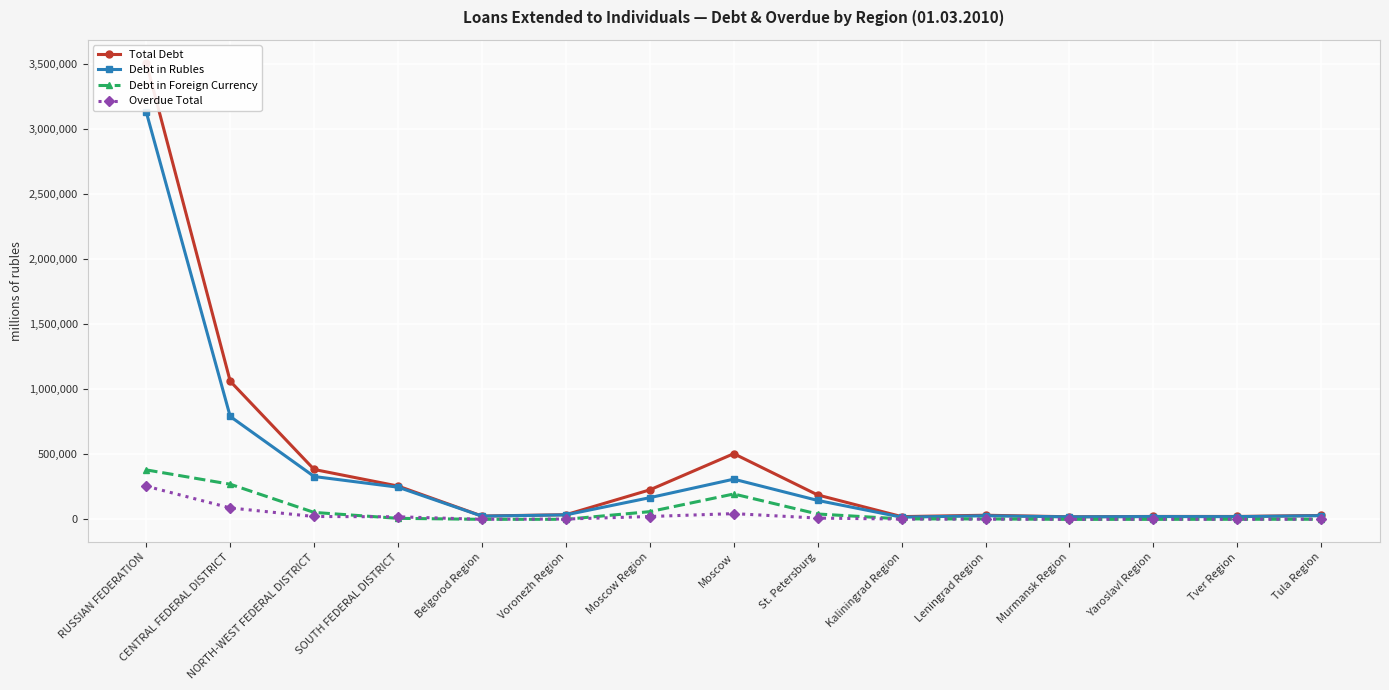

Does the chart display data point markers on the line(s)?

Yes